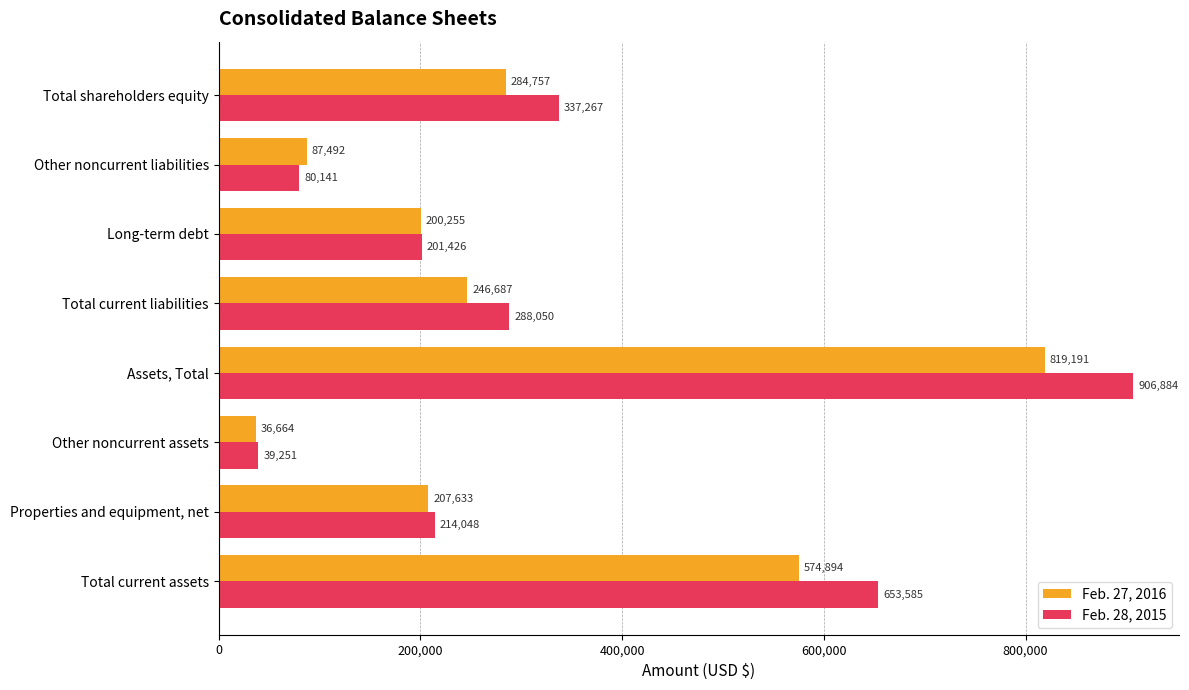

At which category is the sum across all series the highest?

Assets, Total